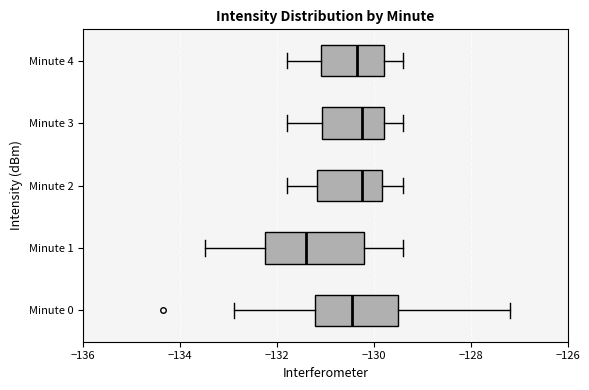

Where is the left edge of the box for Minute 4 on the x-axis? The values are not printed on the chart, so give them approximately, as read against the axis.

-131.0